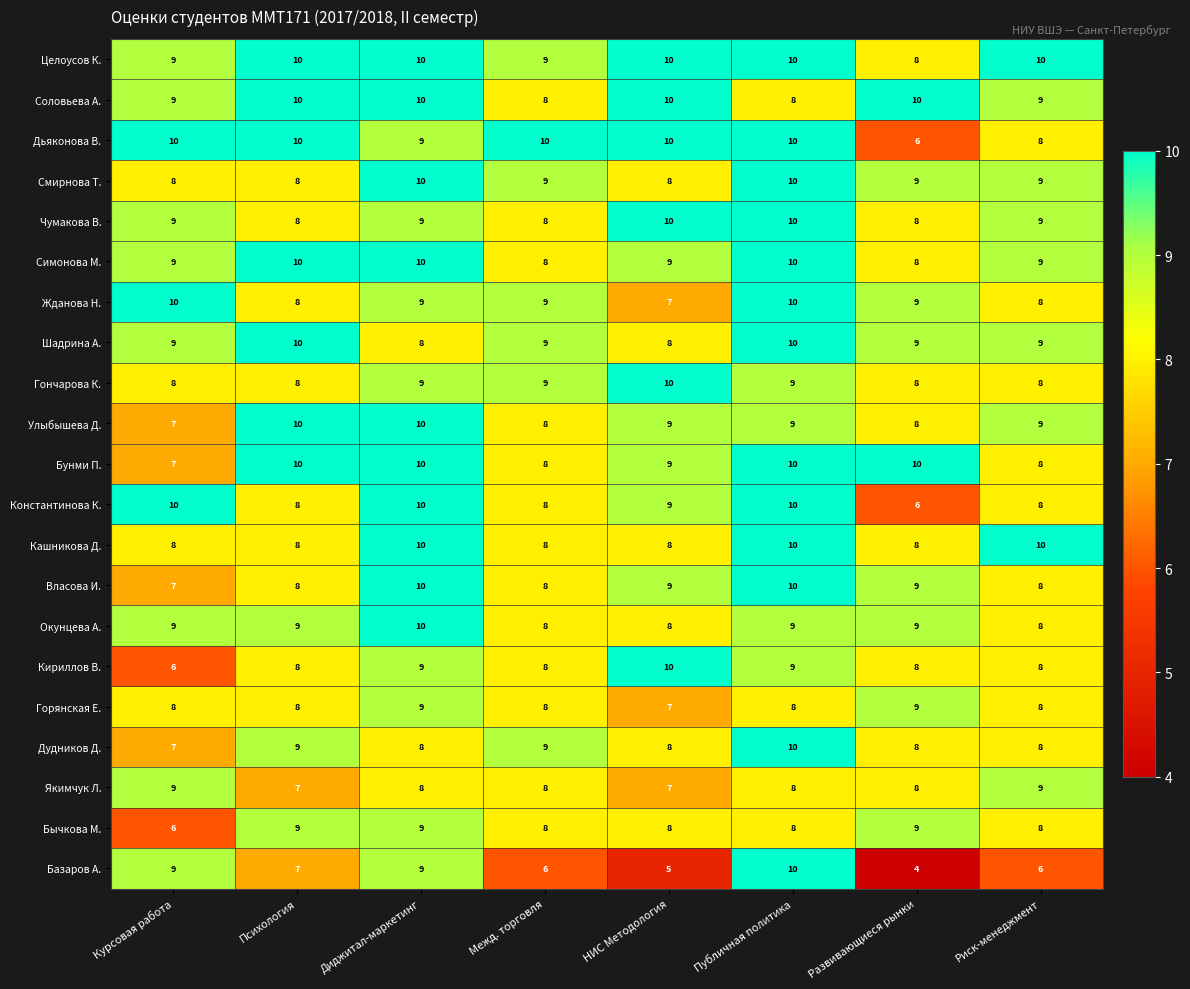

What value does the Шадрина А. series have at Курсовая работа?

9